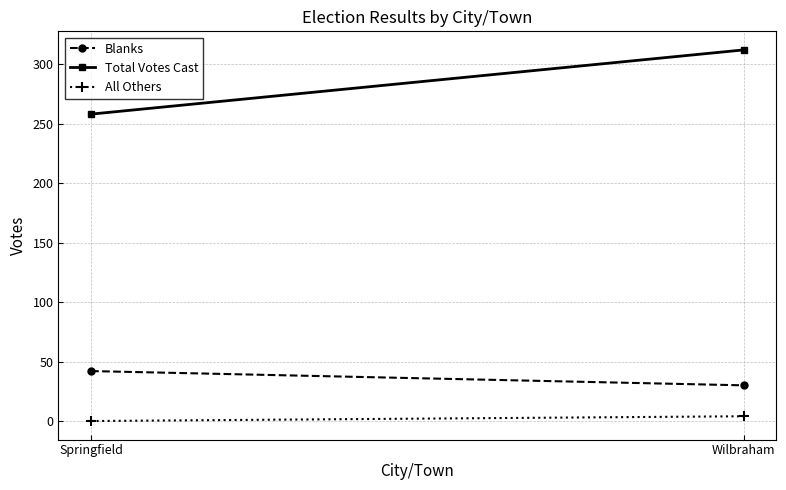

Reading left to right, list all the values displayed in this chart.

Blanks: Springfield=42	Wilbraham=30
Total Votes Cast: Springfield=258	Wilbraham=312
All Others: Springfield=0	Wilbraham=4